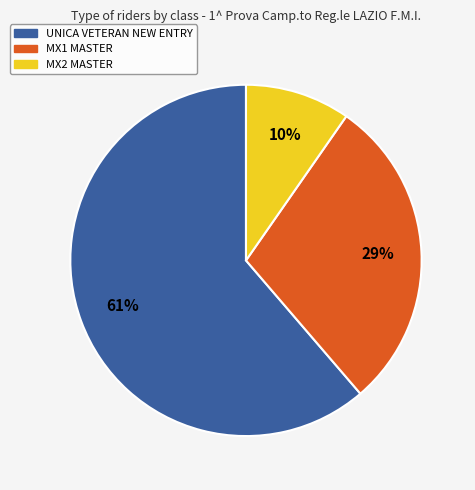

Which has a higher value, MX1 MASTER or UNICA VETERAN NEW ENTRY?

UNICA VETERAN NEW ENTRY